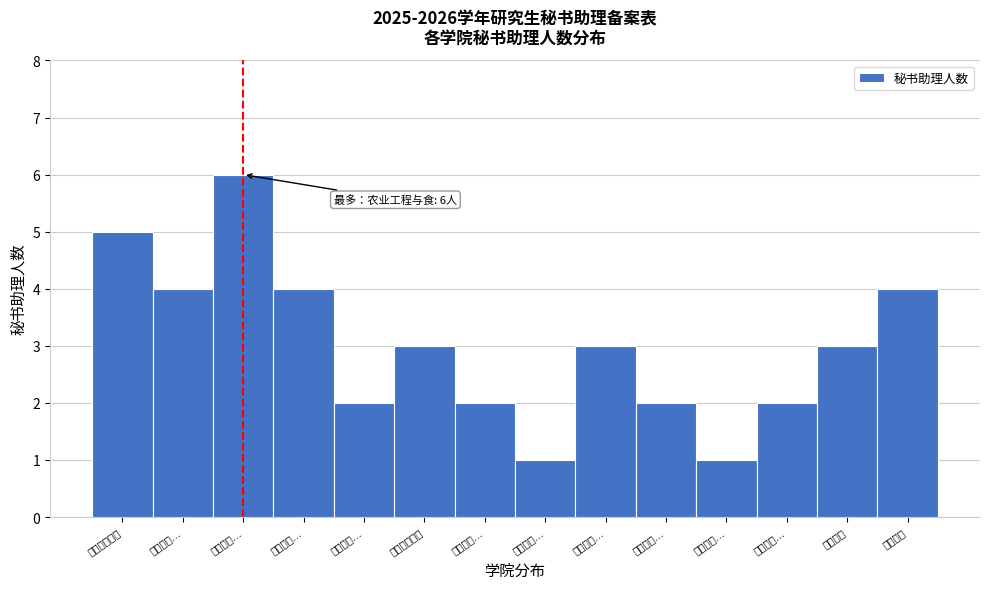

Reading right to left, transcribe all the data shown in this chart.

4	3	2	1	2	3	1	2	3	2	4	6	4	5